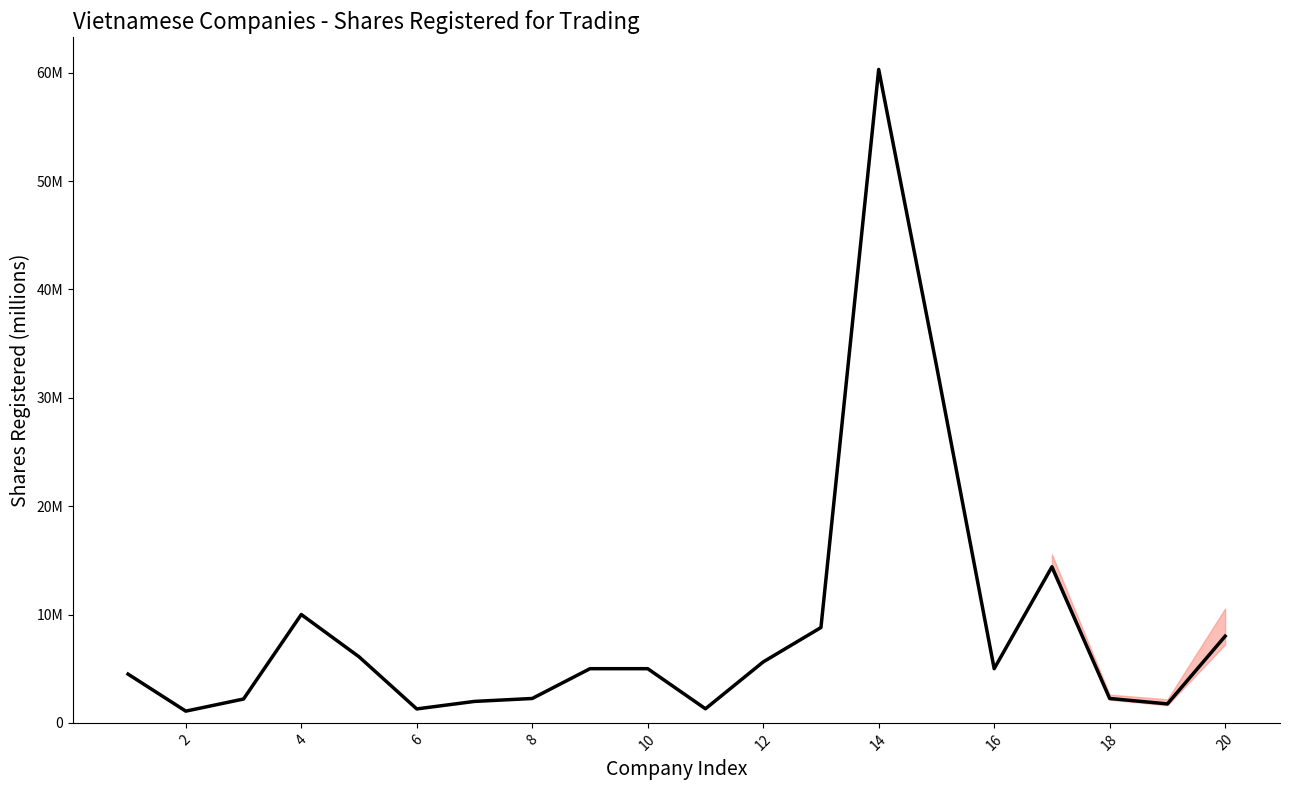

Is this an area chart (filled region under the line)?

No